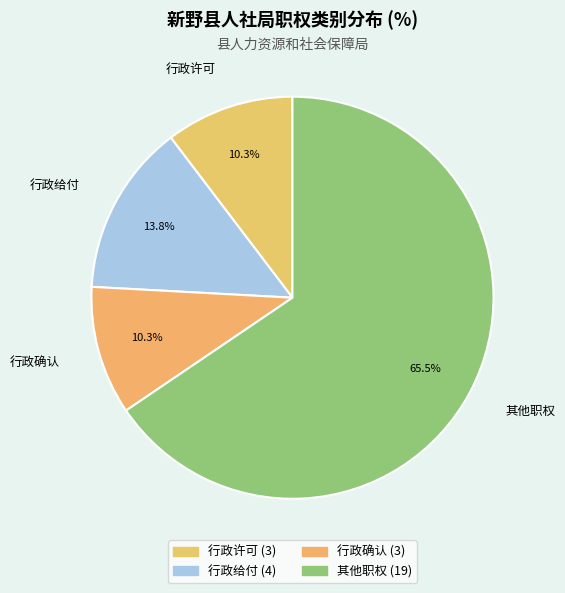

Combined, what portion of the pie is 行政许可 and 其他职权?

75.9%